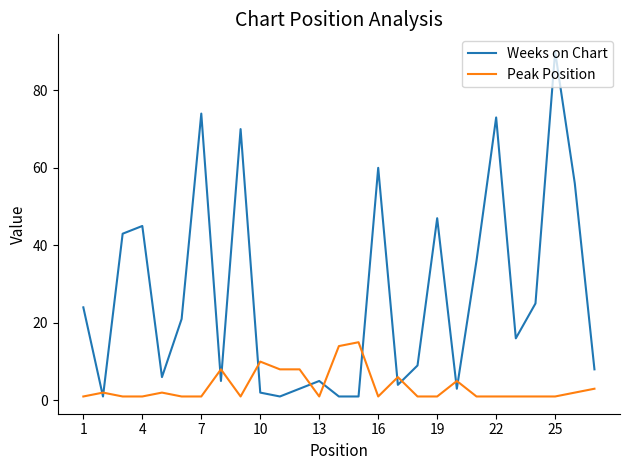

List the series in order of their peak value, lowest first.

Peak Position, Weeks on Chart